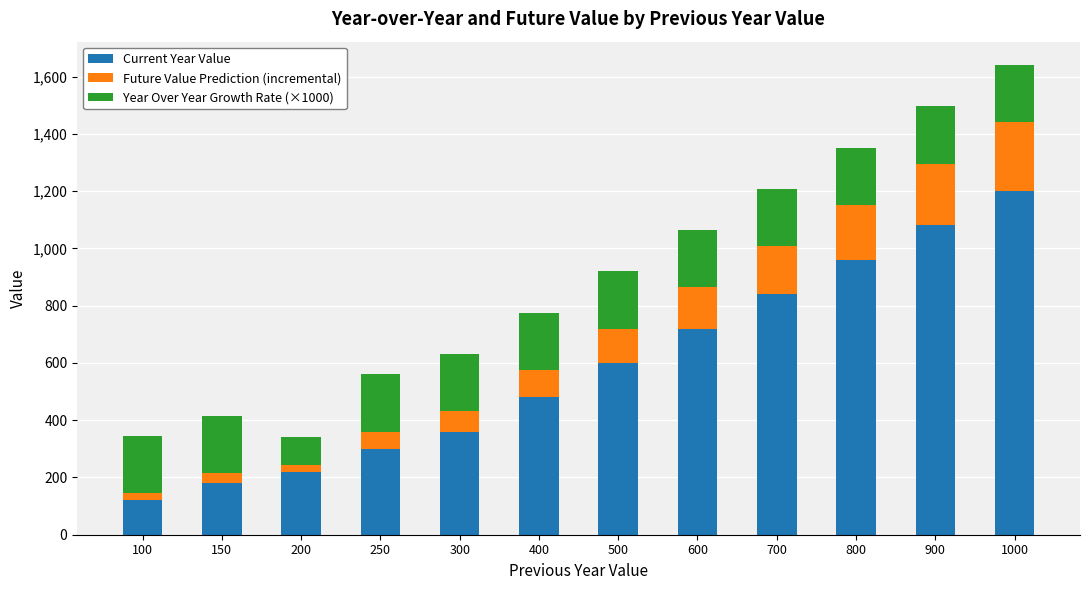

At which category is the sum across all series the highest?

1000